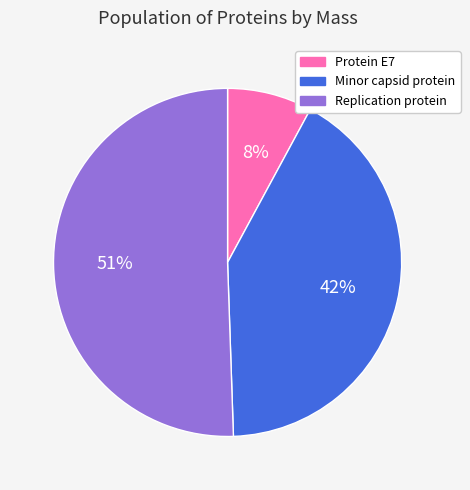

Which slice is the largest?

Replication protein